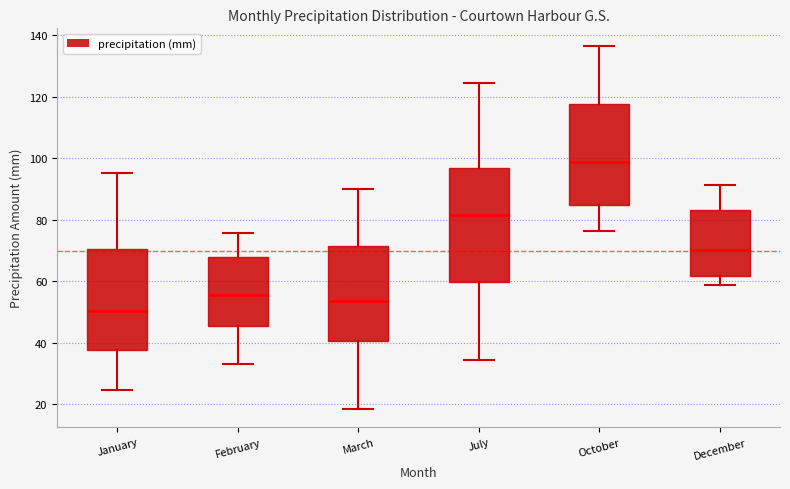

Where does the upper whisker of the box for January end on the y-axis? The values are not printed on the chart, so give them approximately, as read against the axis.

96